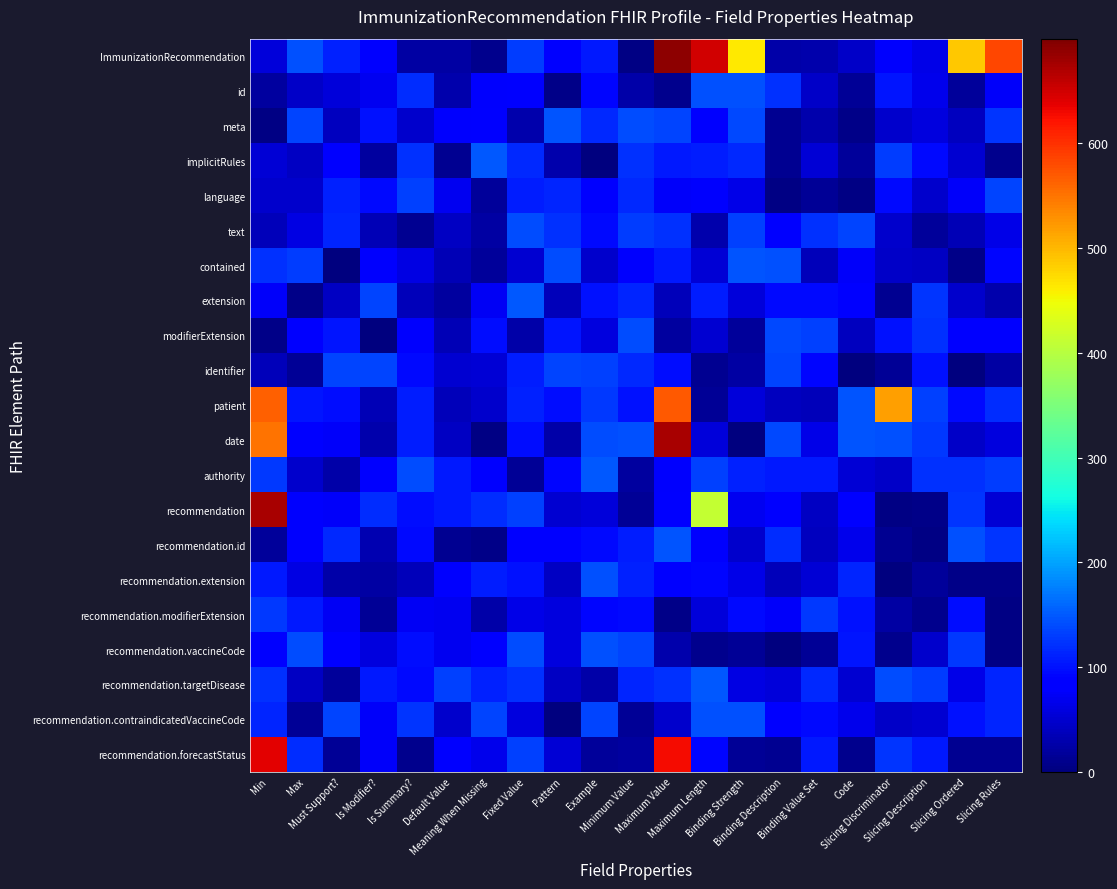

Reading left to right, extract all data points from this chart.

ImmunizationRecommendation: Min=56.2	Max=142.6	Must Support?=109.8	Is Modifier?=89.8	Is Summary?=23.4	Default Value=23.4	Meaning When Missing=8.7	Fixed Value=129.9	Pattern=90.2	Example=106.2	Minimum Value=3.1	Maximum Value=691.0	Maximum Length=649.7	Binding Strength=463.7	Binding Description=27.3	Binding Value Set=27.5	Code=45.6	Slicing Discriminator=78.7	Slicing Description=64.8	Slicing Ordered=487.4	Slicing Rules=583.6
id: Min=20.9	Max=43.8	Must Support?=55.0	Is Modifier?=68.4	Is Summary?=117.8	Default Value=30.0	Meaning When Missing=77.1	Fixed Value=88.9	Pattern=7.0	Example=91.1	Minimum Value=25.6	Maximum Value=9.8	Maximum Length=142.3	Binding Strength=144.8	Binding Description=121.3	Binding Value Set=45.7	Code=14.7	Slicing Discriminator=102.6	Slicing Description=66.0	Slicing Ordered=18.3	Slicing Rules=74.3
meta: Min=5.2	Max=136.4	Must Support?=38.8	Is Modifier?=99.4	Is Summary?=46.8	Default Value=78.0	Meaning When Missing=82.0	Fixed Value=27.7	Pattern=145.4	Example=116.3	Minimum Value=140.9	Maximum Value=134.2	Maximum Length=89.7	Binding Strength=138.3	Binding Description=13.3	Binding Value Set=29.4	Code=6.8	Slicing Discriminator=48.8	Slicing Description=58.3	Slicing Ordered=40.7	Slicing Rules=124.3
implicitRules: Min=53.5	Max=42.1	Must Support?=81.4	Is Modifier?=21.1	Is Summary?=120.3	Default Value=11.2	Meaning When Missing=148.0	Fixed Value=115.8	Pattern=29.8	Example=0.8	Minimum Value=122.3	Maximum Value=106.0	Maximum Length=109.4	Binding Strength=115.7	Binding Description=11.1	Binding Value Set=53.8	Code=17.4	Slicing Discriminator=129.5	Slicing Description=93.5	Slicing Ordered=49.6	Slicing Rules=9.5
language: Min=46.6	Max=48.8	Must Support?=109.4	Is Modifier?=95.6	Is Summary?=133.1	Default Value=70.8	Meaning When Missing=17.9	Fixed Value=107.0	Pattern=114.1	Example=84.2	Minimum Value=115.6	Maximum Value=74.1	Maximum Length=78.4	Binding Strength=64.1	Binding Description=3.8	Binding Value Set=16.2	Code=4.7	Slicing Discriminator=95.5	Slicing Description=47.2	Slicing Ordered=76.3	Slicing Rules=136.1
text: Min=37.4	Max=61.6	Must Support?=113.3	Is Modifier?=34.3	Is Summary?=11.5	Default Value=43.5	Meaning When Missing=24.2	Fixed Value=139.5	Pattern=121.2	Example=95.0	Minimum Value=130.7	Maximum Value=120.6	Maximum Length=28.0	Binding Strength=133.9	Binding Description=80.9	Binding Value Set=121.1	Code=134.4	Slicing Discriminator=47.7	Slicing Description=16.5	Slicing Ordered=34.2	Slicing Rules=64.1
contained: Min=122.7	Max=129.1	Must Support?=1.0	Is Modifier?=76.6	Is Summary?=62.6	Default Value=33.3	Meaning When Missing=18.0	Fixed Value=50.6	Pattern=141.4	Example=48.5	Minimum Value=77.8	Maximum Value=105.5	Maximum Length=54.5	Binding Strength=145.8	Binding Description=144.4	Binding Value Set=37.8	Code=74.6	Slicing Discriminator=45.1	Slicing Description=42.7	Slicing Ordered=5.5	Slicing Rules=91.4
extension: Min=75.4	Max=7.7	Must Support?=41.8	Is Modifier?=136.2	Is Summary?=35.9	Default Value=21.7	Meaning When Missing=73.4	Fixed Value=147.8	Pattern=36.3	Example=100.8	Minimum Value=114.2	Maximum Value=35.6	Maximum Length=109.2	Binding Strength=55.2	Binding Description=94.8	Binding Value Set=95.0	Code=80.4	Slicing Discriminator=13.5	Slicing Description=125.3	Slicing Ordered=48.1	Slicing Rules=28.0
modifierExtension: Min=6.1	Max=88.6	Must Support?=101.6	Is Modifier?=2.5	Is Summary?=76.8	Default Value=34.0	Meaning When Missing=96.8	Fixed Value=26.2	Pattern=103.6	Example=58.0	Minimum Value=140.5	Maximum Value=20.6	Maximum Length=51.2	Binding Strength=17.0	Binding Description=138.7	Binding Value Set=131.6	Code=38.7	Slicing Discriminator=99.0	Slicing Description=122.6	Slicing Ordered=83.3	Slicing Rules=79.4
identifier: Min=36.3	Max=14.0	Must Support?=134.6	Is Modifier?=135.1	Is Summary?=95.0	Default Value=50.9	Meaning When Missing=52.4	Fixed Value=108.9	Pattern=134.6	Example=133.1	Minimum Value=117.0	Maximum Value=96.3	Maximum Length=12.6	Binding Strength=24.2	Binding Description=134.8	Binding Value Set=91.0	Code=1.4	Slicing Discriminator=15.2	Slicing Description=99.5	Slicing Ordered=0.8	Slicing Rules=24.1
patient: Min=564.6	Max=103.8	Must Support?=97.8	Is Modifier?=33.6	Is Summary?=106.8	Default Value=35.6	Meaning When Missing=48.8	Fixed Value=112.0	Pattern=97.4	Example=127.4	Minimum Value=98.6	Maximum Value=570.5	Maximum Length=14.1	Binding Strength=55.2	Binding Description=39.8	Binding Value Set=36.6	Code=146.0	Slicing Discriminator=517.9	Slicing Description=133.8	Slicing Ordered=94.7	Slicing Rules=119.2
date: Min=550.8	Max=86.5	Must Support?=73.9	Is Modifier?=29.3	Is Summary?=108.4	Default Value=42.1	Meaning When Missing=3.6	Fixed Value=96.8	Pattern=26.6	Example=141.1	Minimum Value=143.1	Maximum Value=674.5	Maximum Length=55.5	Binding Strength=2.3	Binding Description=139.2	Binding Value Set=64.2	Code=145.0	Slicing Discriminator=144.5	Slicing Description=128.0	Slicing Ordered=44.2	Slicing Rules=57.8
authority: Min=127.7	Max=47.5	Must Support?=25.4	Is Modifier?=83.5	Is Summary?=140.4	Default Value=104.4	Meaning When Missing=85.5	Fixed Value=14.6	Pattern=92.3	Example=148.5	Minimum Value=21.0	Maximum Value=77.7	Maximum Length=131.6	Binding Strength=111.1	Binding Description=104.6	Binding Value Set=105.4	Code=53.9	Slicing Discriminator=44.0	Slicing Description=121.4	Slicing Ordered=121.5	Slicing Rules=130.1
recommendation: Min=674.0	Max=76.7	Must Support?=75.2	Is Modifier?=119.7	Is Summary?=97.5	Default Value=105.3	Meaning When Missing=119.4	Fixed Value=133.5	Pattern=50.7	Example=56.3	Minimum Value=14.1	Maximum Value=86.7	Maximum Length=410.8	Binding Strength=69.8	Binding Description=81.4	Binding Value Set=43.0	Code=88.6	Slicing Discriminator=4.6	Slicing Description=5.6	Slicing Ordered=123.4	Slicing Rules=54.0
recommendation.id: Min=19.1	Max=78.3	Must Support?=115.5	Is Modifier?=32.4	Is Summary?=93.4	Default Value=12.8	Meaning When Missing=7.8	Fixed Value=79.7	Pattern=81.1	Example=95.6	Minimum Value=108.9	Maximum Value=146.4	Maximum Length=77.4	Binding Strength=48.4	Binding Description=119.3	Binding Value Set=40.6	Code=65.8	Slicing Discriminator=11.8	Slicing Description=3.8	Slicing Ordered=144.4	Slicing Rules=125.4
recommendation.extension: Min=104.4	Max=61.3	Must Support?=26.0	Is Modifier?=23.5	Is Summary?=37.5	Default Value=82.4	Meaning When Missing=107.2	Fixed Value=99.0	Pattern=42.0	Example=143.2	Minimum Value=110.7	Maximum Value=83.2	Maximum Length=91.8	Binding Strength=62.9	Binding Description=37.2	Binding Value Set=53.4	Code=113.7	Slicing Discriminator=2.2	Slicing Description=17.4	Slicing Ordered=6.9	Slicing Rules=6.1
recommendation.modifierExtension: Min=128.3	Max=105.5	Must Support?=71.1	Is Modifier?=14.7	Is Summary?=73.7	Default Value=71.0	Meaning When Missing=26.0	Fixed Value=65.1	Pattern=59.8	Example=92.4	Minimum Value=95.3	Maximum Value=6.8	Maximum Length=56.2	Binding Strength=93.9	Binding Description=75.5	Binding Value Set=128.5	Code=98.8	Slicing Discriminator=24.4	Slicing Description=10.6	Slicing Ordered=96.4	Slicing Rules=4.0
recommendation.vaccineCode: Min=87.9	Max=141.0	Must Support?=86.3	Is Modifier?=58.2	Is Summary?=96.5	Default Value=68.7	Meaning When Missing=81.8	Fixed Value=141.2	Pattern=57.9	Example=144.2	Minimum Value=135.8	Maximum Value=29.4	Maximum Length=10.4	Binding Strength=15.1	Binding Description=2.7	Binding Value Set=14.2	Code=102.5	Slicing Discriminator=10.7	Slicing Description=47.8	Slicing Ordered=126.7	Slicing Rules=3.5
recommendation.targetDisease: Min=122.2	Max=42.3	Must Support?=17.7	Is Modifier?=104.5	Is Summary?=94.3	Default Value=131.6	Meaning When Missing=110.3	Fixed Value=120.5	Pattern=42.3	Example=26.6	Minimum Value=112.6	Maximum Value=121.0	Maximum Length=148.6	Binding Strength=61.9	Binding Description=55.8	Binding Value Set=116.5	Code=51.1	Slicing Discriminator=139.6	Slicing Description=128.8	Slicing Ordered=64.3	Slicing Rules=112.6
recommendation.contraindicatedVaccineCode: Min=113.2	Max=15.5	Must Support?=135.4	Is Modifier?=75.8	Is Summary?=124.0	Default Value=48.0	Meaning When Missing=134.3	Fixed Value=58.4	Pattern=1.6	Example=135.8	Minimum Value=13.7	Maximum Value=47.9	Maximum Length=142.5	Binding Strength=142.6	Binding Description=86.0	Binding Value Set=94.8	Code=67.3	Slicing Discriminator=44.0	Slicing Description=49.3	Slicing Ordered=100.9	Slicing Rules=112.9
recommendation.forecastStatus: Min=637.5	Max=118.4	Must Support?=13.7	Is Modifier?=74.2	Is Summary?=8.6	Default Value=82.4	Meaning When Missing=66.2	Fixed Value=133.2	Pattern=52.6	Example=17.6	Minimum Value=21.4	Maximum Value=628.5	Maximum Length=92.7	Binding Strength=15.2	Binding Description=12.6	Binding Value Set=105.1	Code=10.9	Slicing Discriminator=123.3	Slicing Description=105.9	Slicing Ordered=12.2	Slicing Rules=12.7